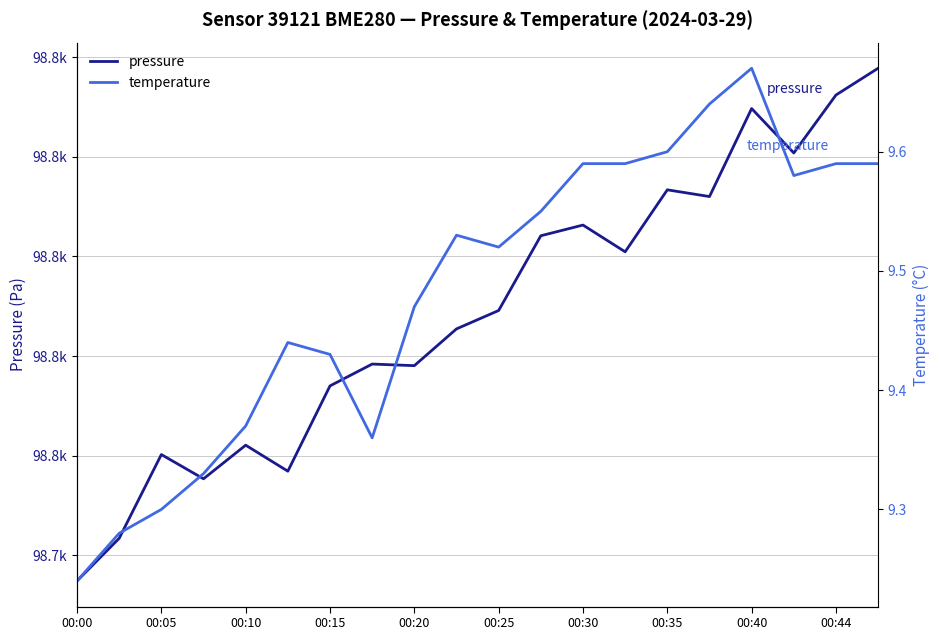

At how many categories does at least one series exceed 91094?

20